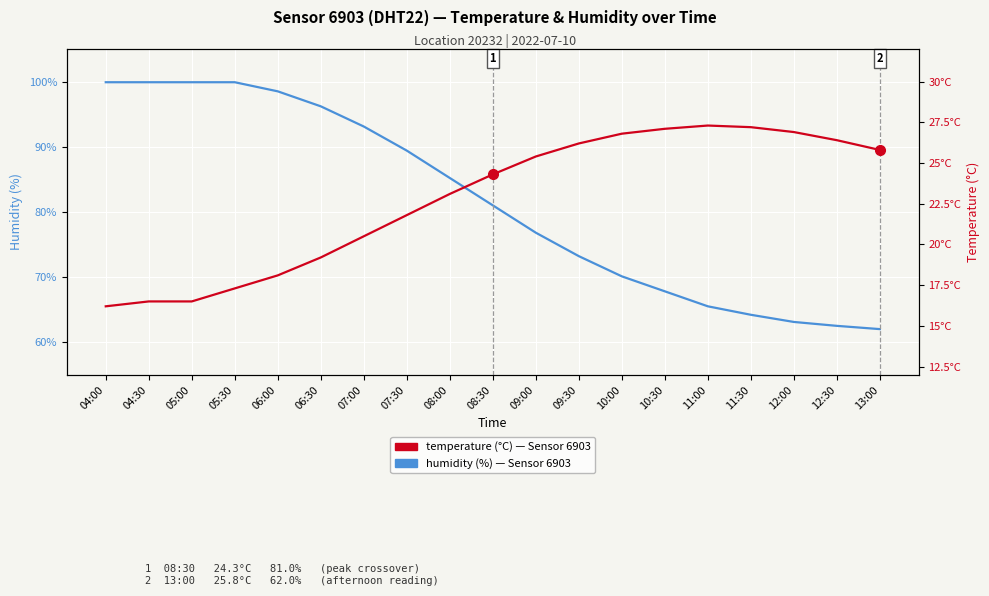

At which label does humidity (%) reach its minimum?

13:00